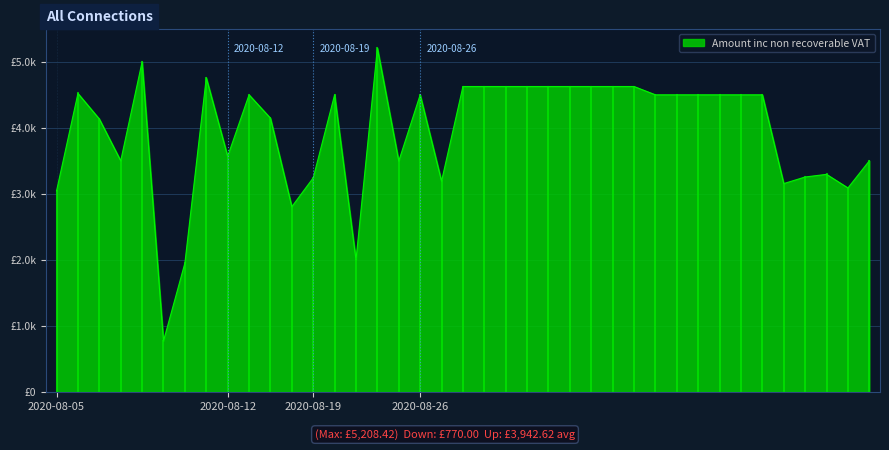

What is the difference between the maximum and minimum values?

4438.4